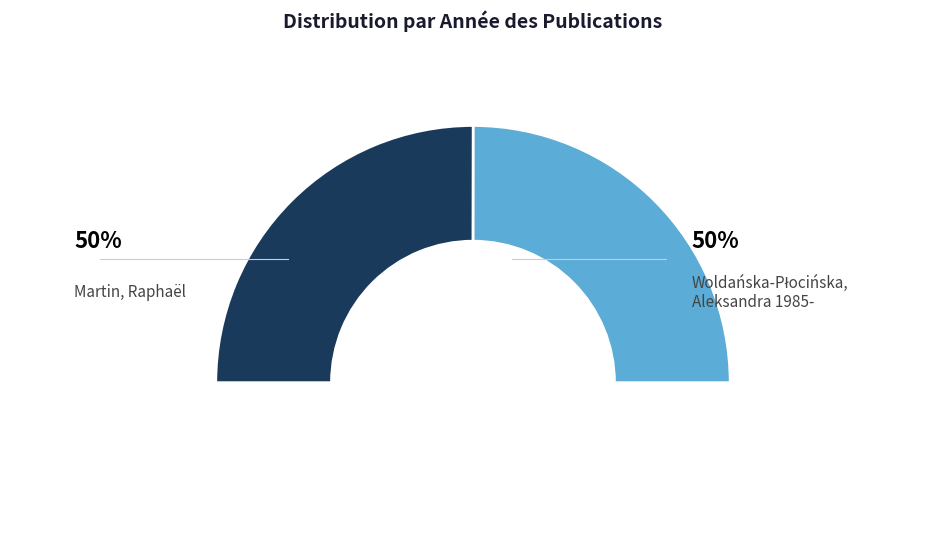

The Martin, Raphaël slice represents 63% of the pie. True or false?

False